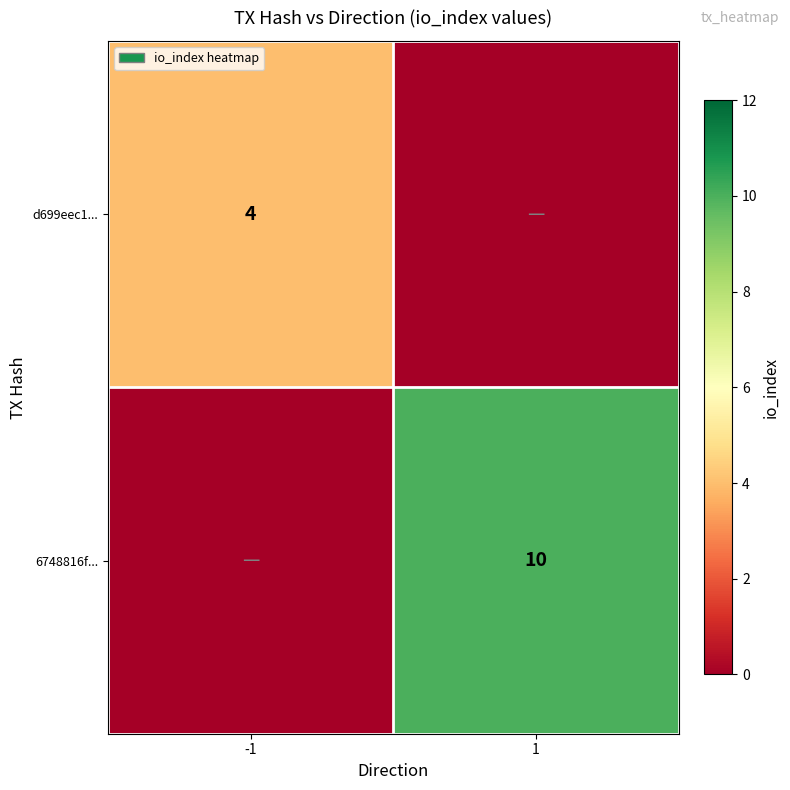

The value of 6748816f... at 1 is 16. True or false?

False